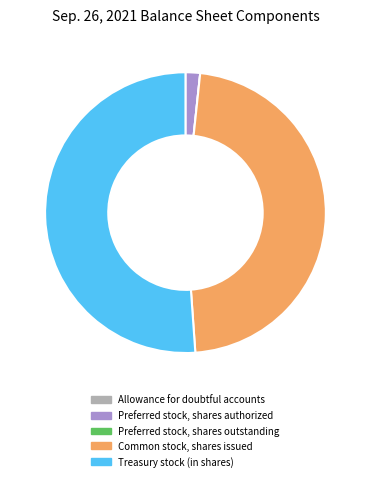

Which slice represents more than half of the pie?

Treasury stock (in shares)